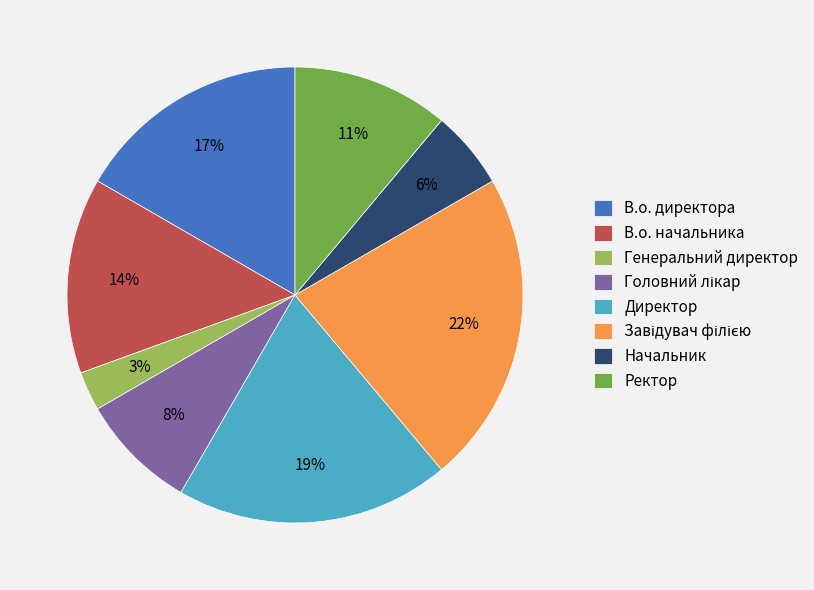

Combined, do Генеральний директор and Ректор account for over 50%?

No